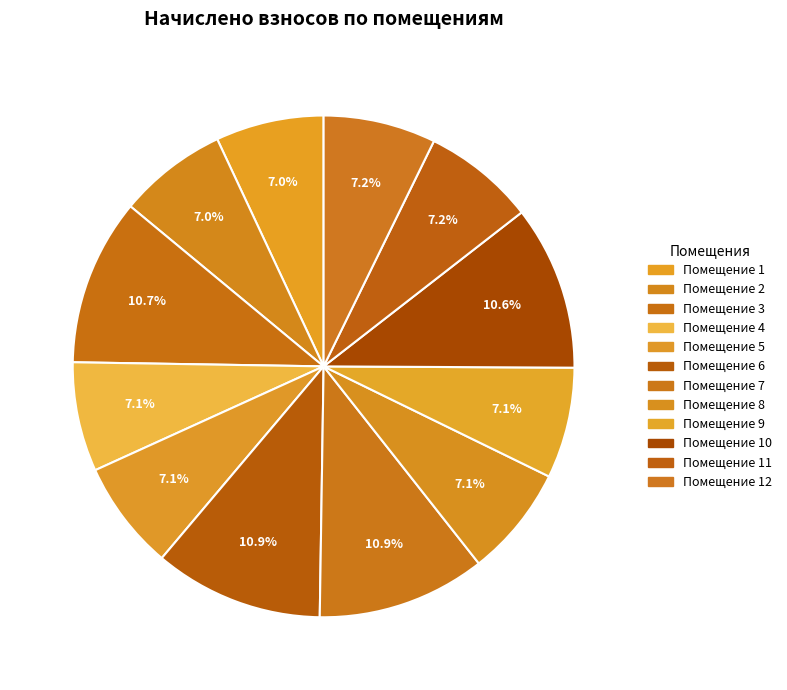

Count the number of slices in the pie.

12